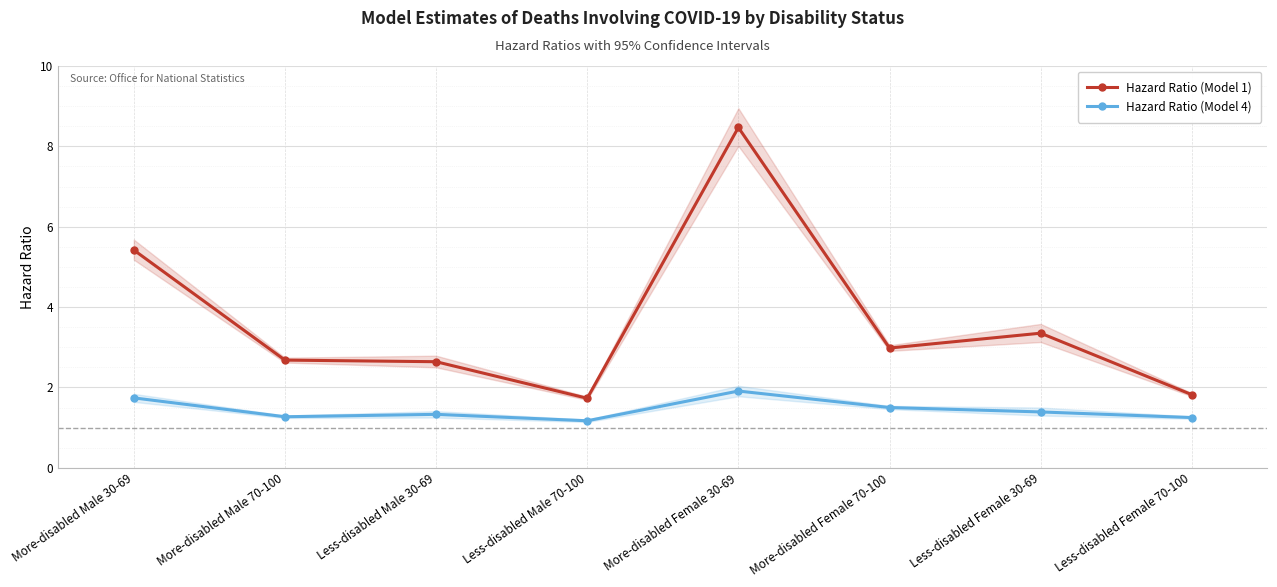

How many Hazard Ratio (Model 4) values are between 1 and 2?

8